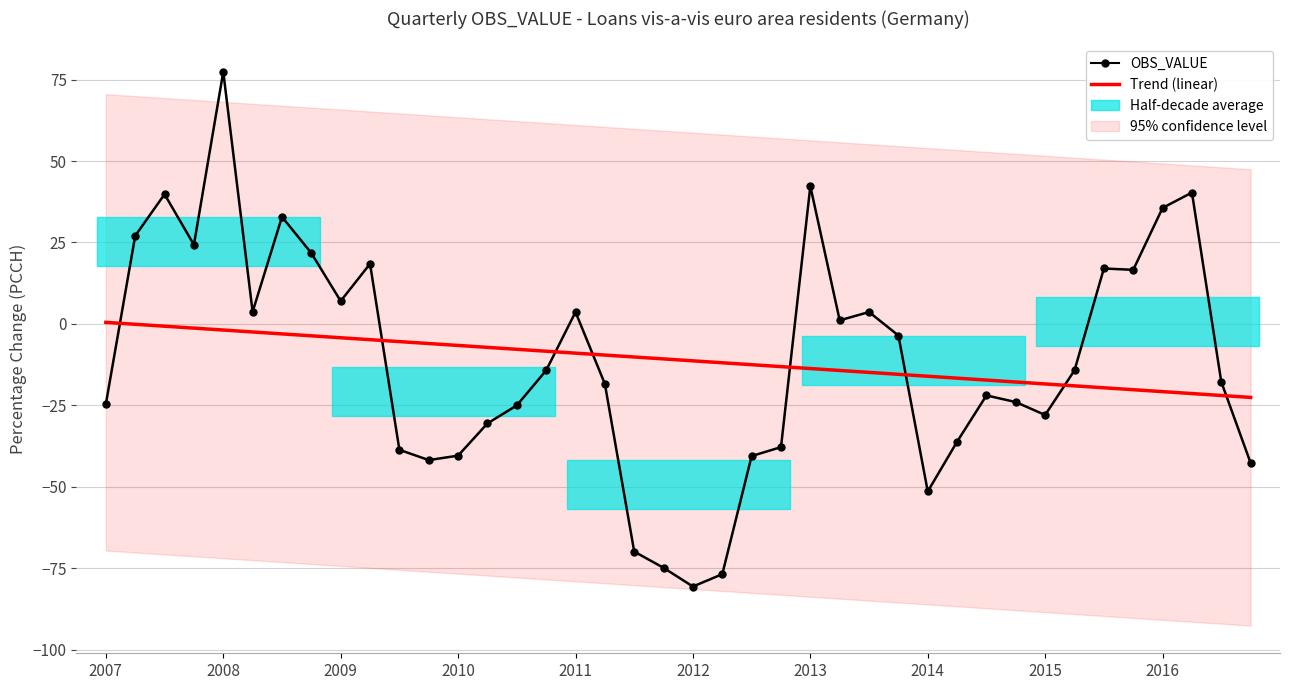

What is the sum of the OBS_VALUE values at 35 and 26?

20.3